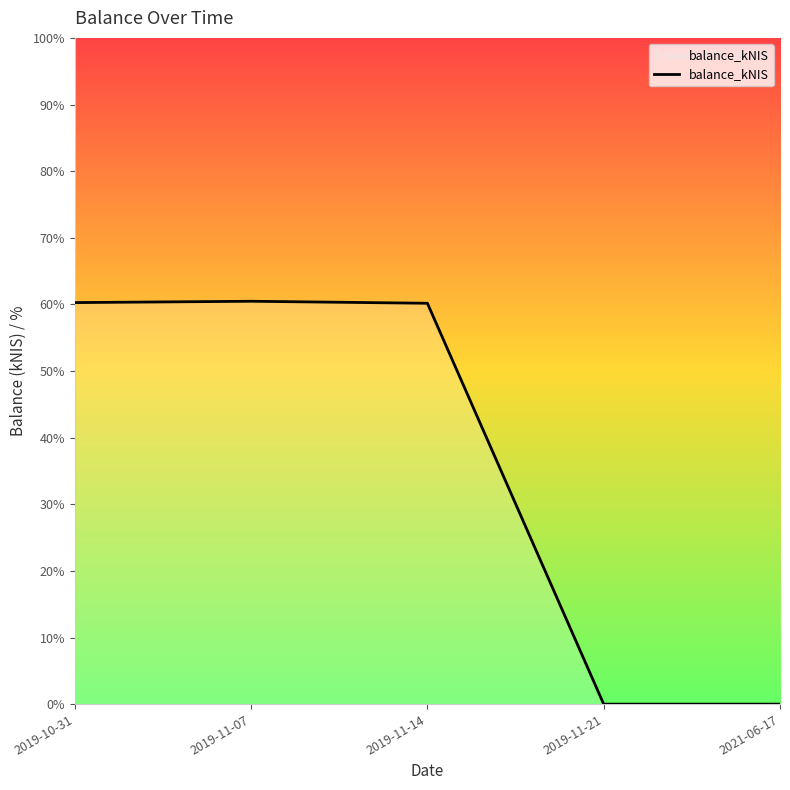

Count the number of data series in this chart.

1